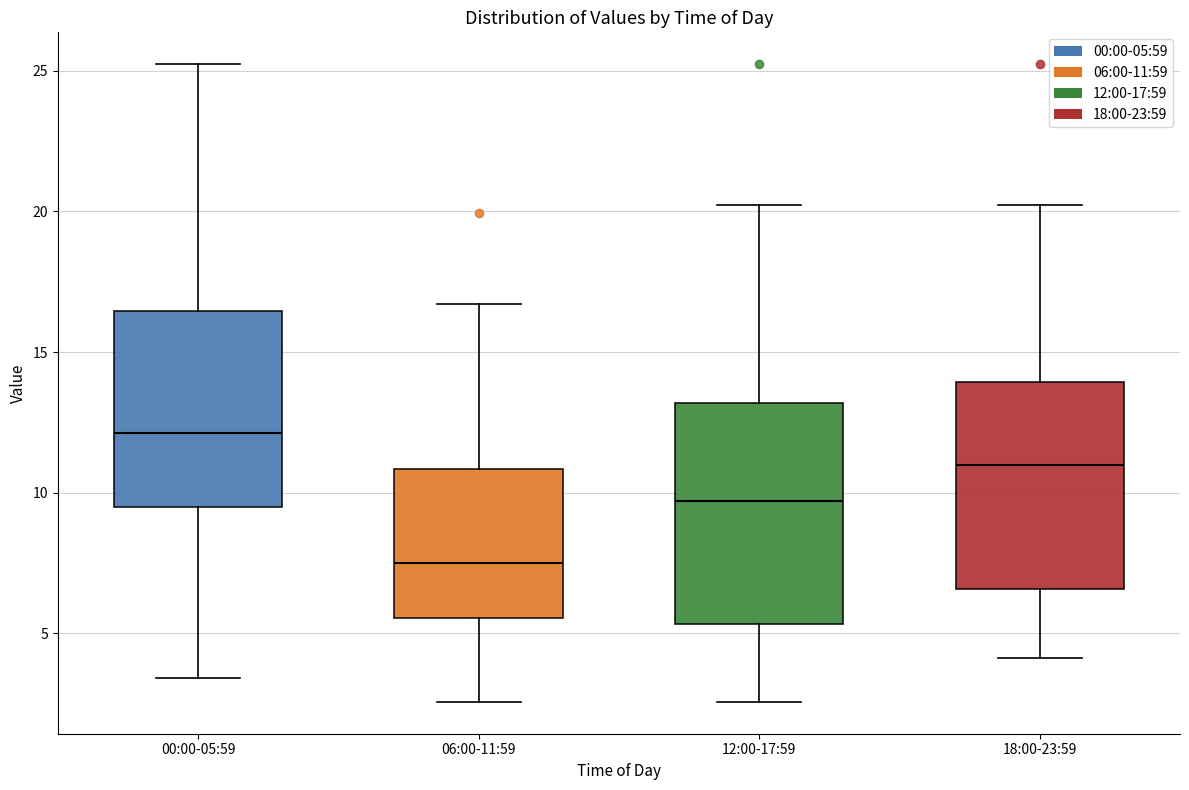

Reading left to right, transcribe this box plot: for each box, give where its median line is, the range the box spans, and where its two whiskers end, as read against the y-axis. The values are not printed on the chart, so give them approximately, as read against the axis.

00:00-05:59: median 12.0, box 9.5 to 16.5, whiskers 3.5 to 25.0
06:00-11:59: median 7.5, box 5.5 to 11.0, whiskers 2.5 to 16.5
12:00-17:59: median 9.5, box 5.5 to 13.0, whiskers 2.5 to 20.0
18:00-23:59: median 11.0, box 6.5 to 14.0, whiskers 4.0 to 20.0